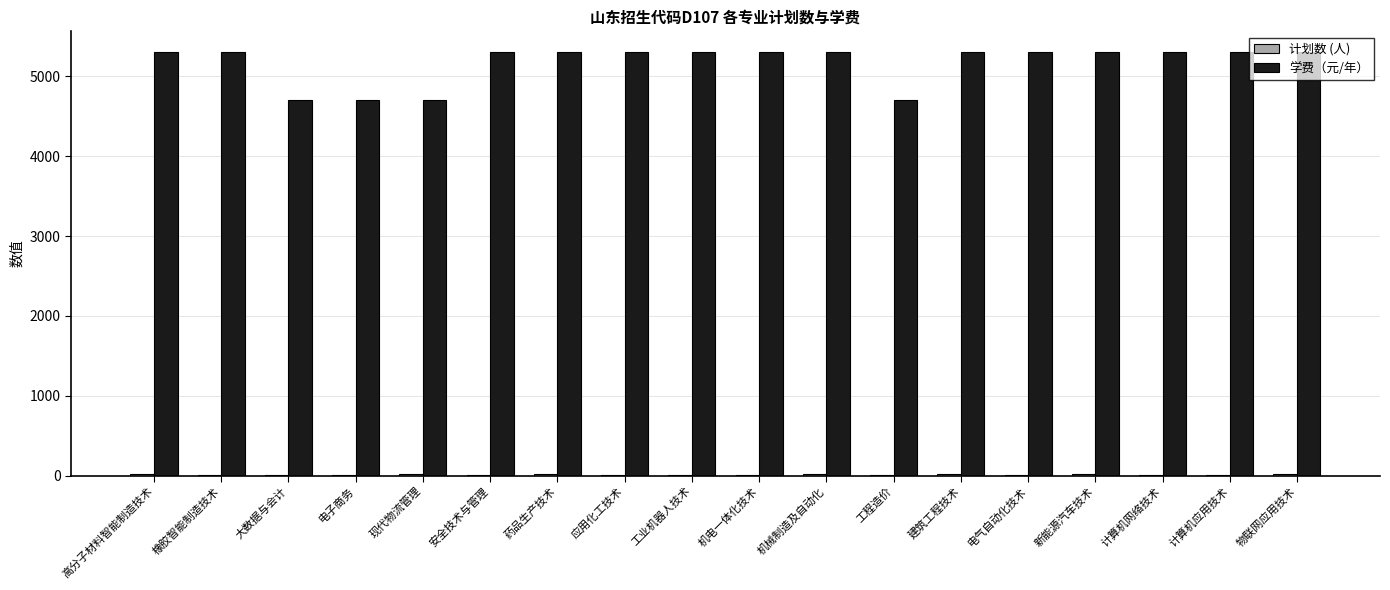

What is the maximum value for 学费（元/年）?

5300